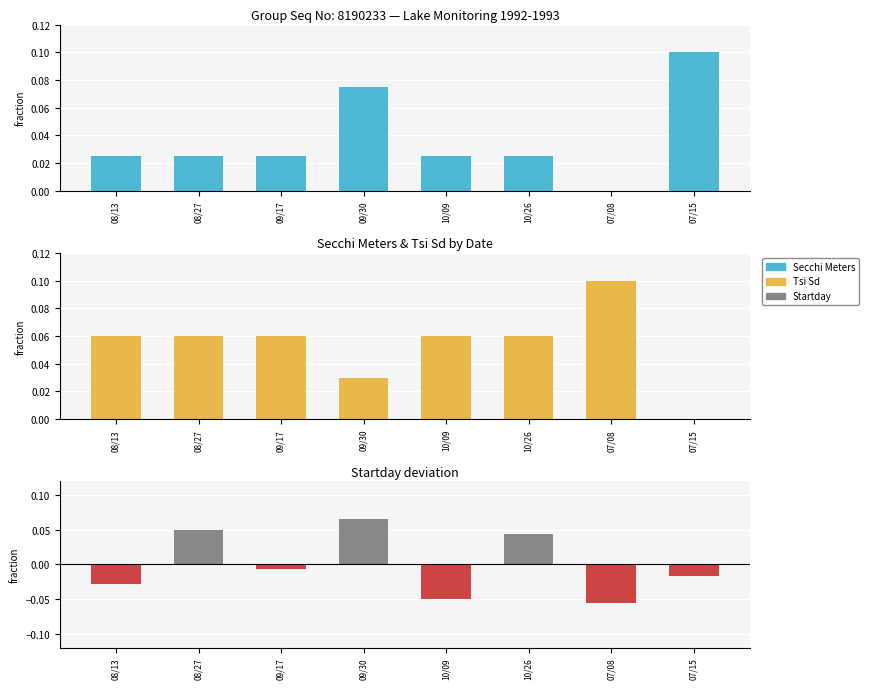

Between 09/30 and 10/26, which series saw the biggest shift?

Secchi Meters